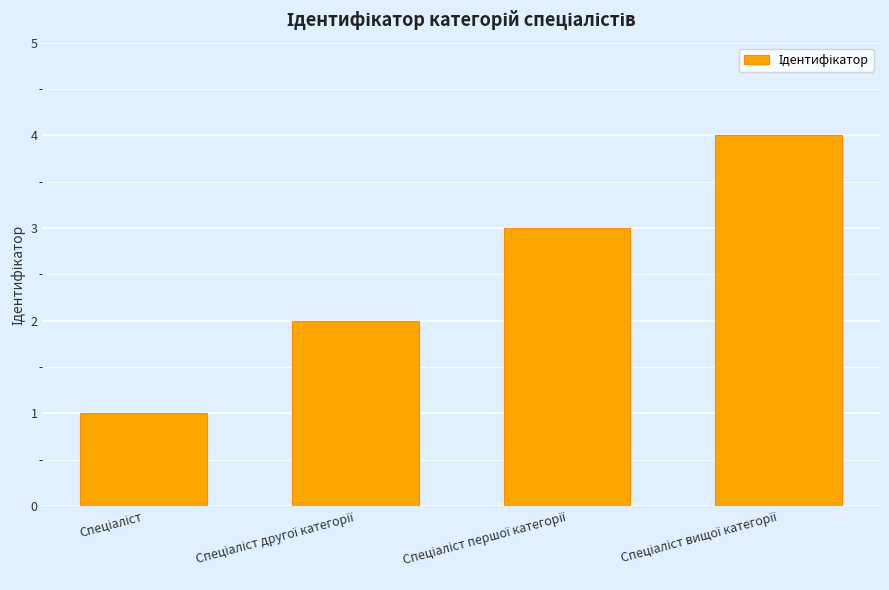

How many values are between 2 and 4?

3